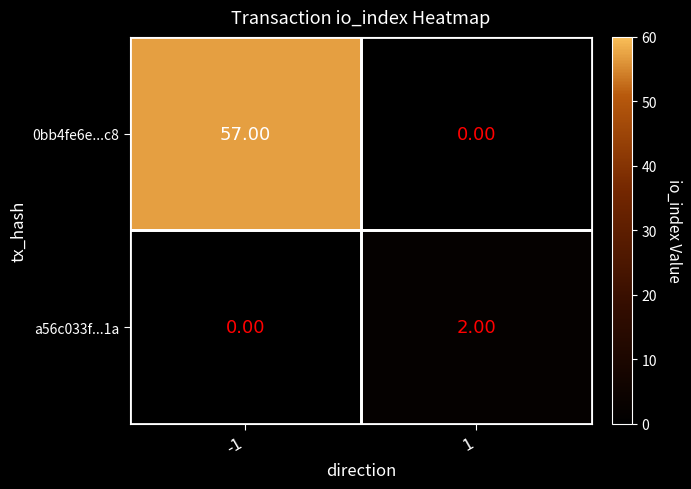

Which series has the largest range (max minus min)?

0bb4fe6e...c8